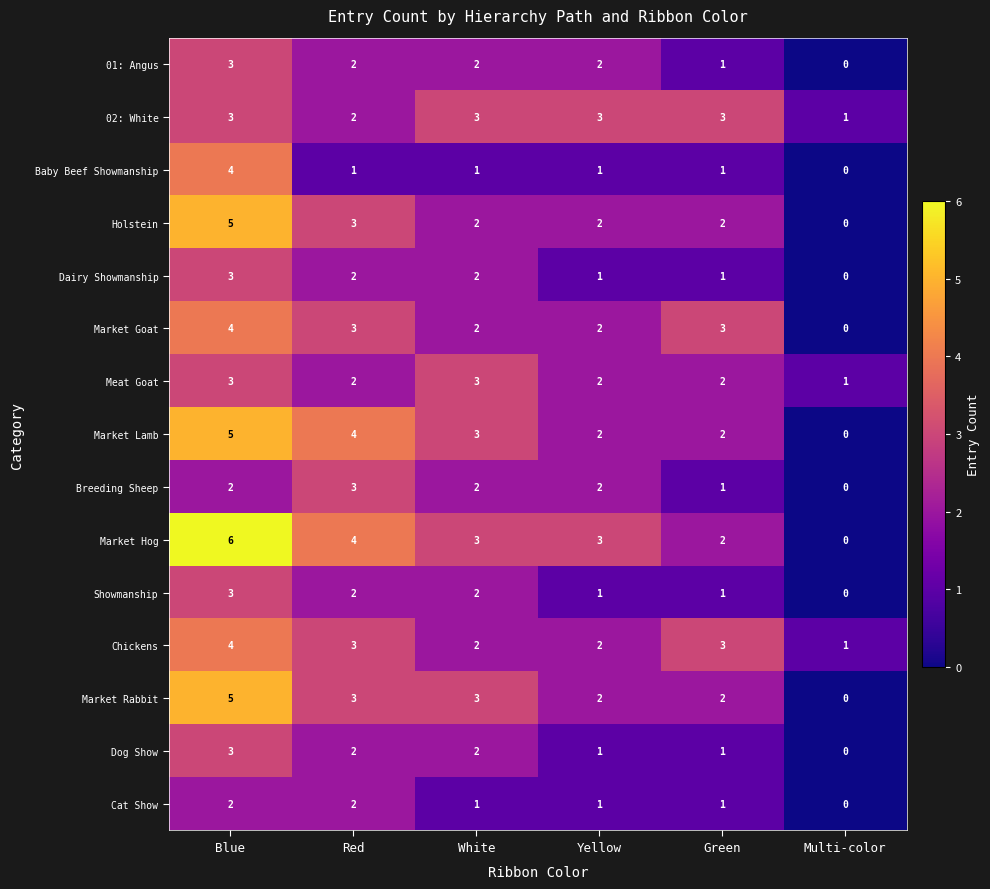

At which category is the sum across all series the highest?

Blue